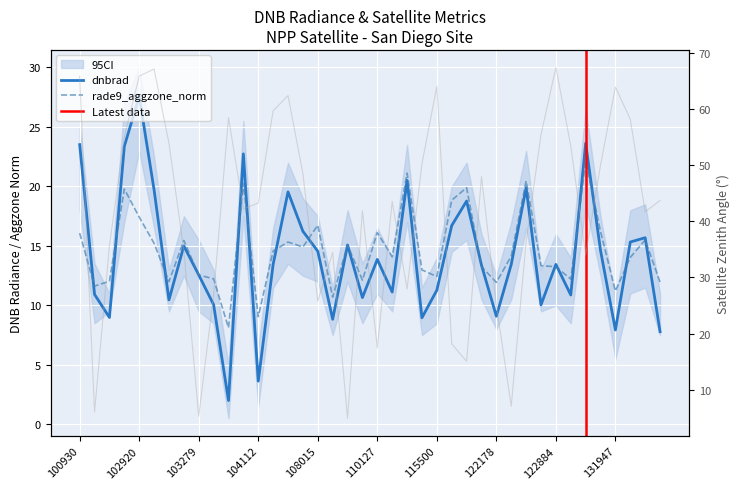

At which label is rade9_aggzone_norm closest to 15?

109072